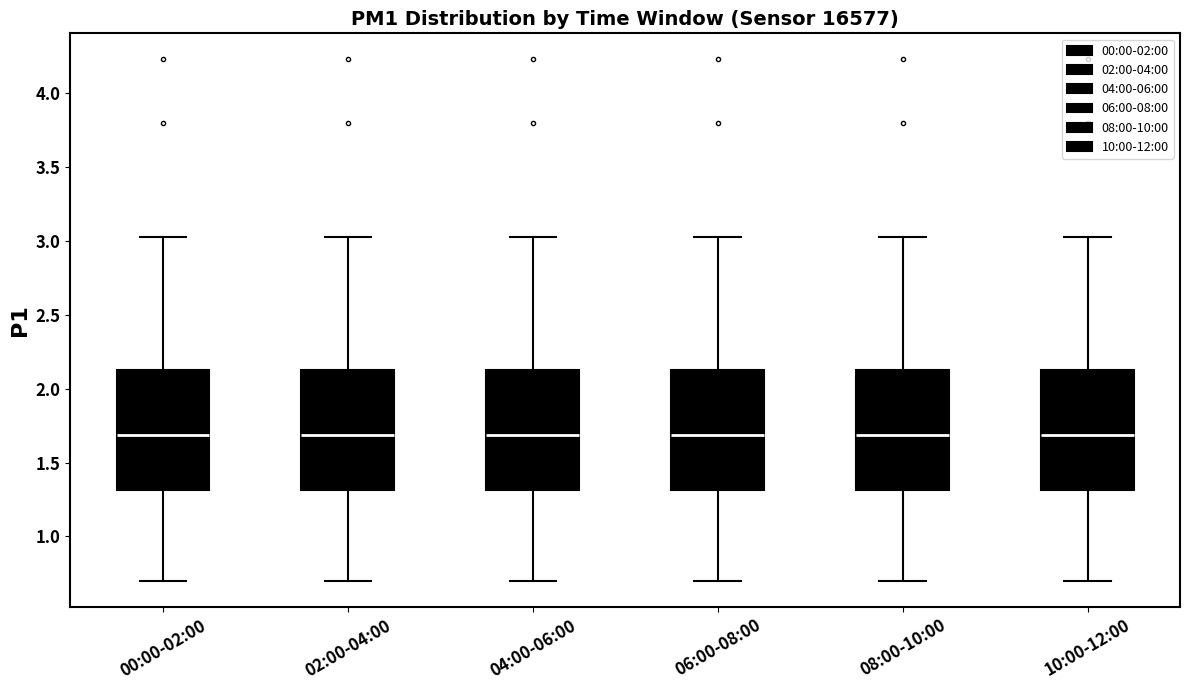

Where is the upper edge of the box for 10:00-12:00 on the y-axis? The values are not printed on the chart, so give them approximately, as read against the axis.

2.15